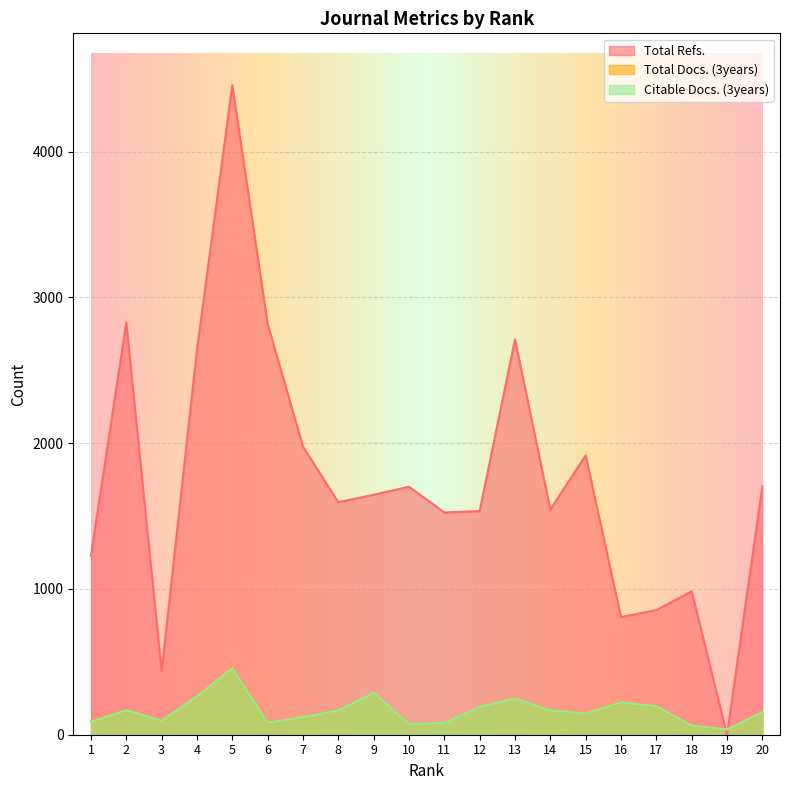

Reading right to left, transcribe all the data shown in this chart.

Total Refs.: 20=1703	19=0	18=984	17=855	16=807	15=1916	14=1545	13=2711	12=1534	11=1525	10=1701	9=1646	8=1595	7=1976	6=2818	5=4455	4=2641	3=434	2=2827	1=1228
Total Docs. (3years): 20=156	19=37	18=63	17=195	16=222	15=145	14=169	13=250	12=191	11=83	10=73	9=287	8=173	7=120	6=83	5=456	4=263	3=96	2=172	1=93
Citable Docs. (3years): 20=156	19=36	18=63	17=195	16=222	15=145	14=167	13=249	12=191	11=81	10=73	9=287	8=168	7=120	6=83	5=456	4=263	3=96	2=169	1=89